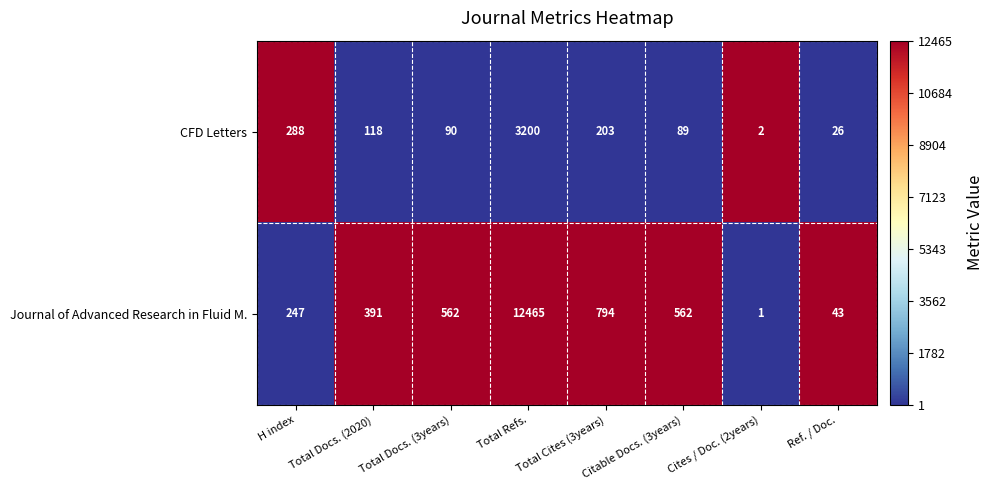

How many data points does each series have?

8